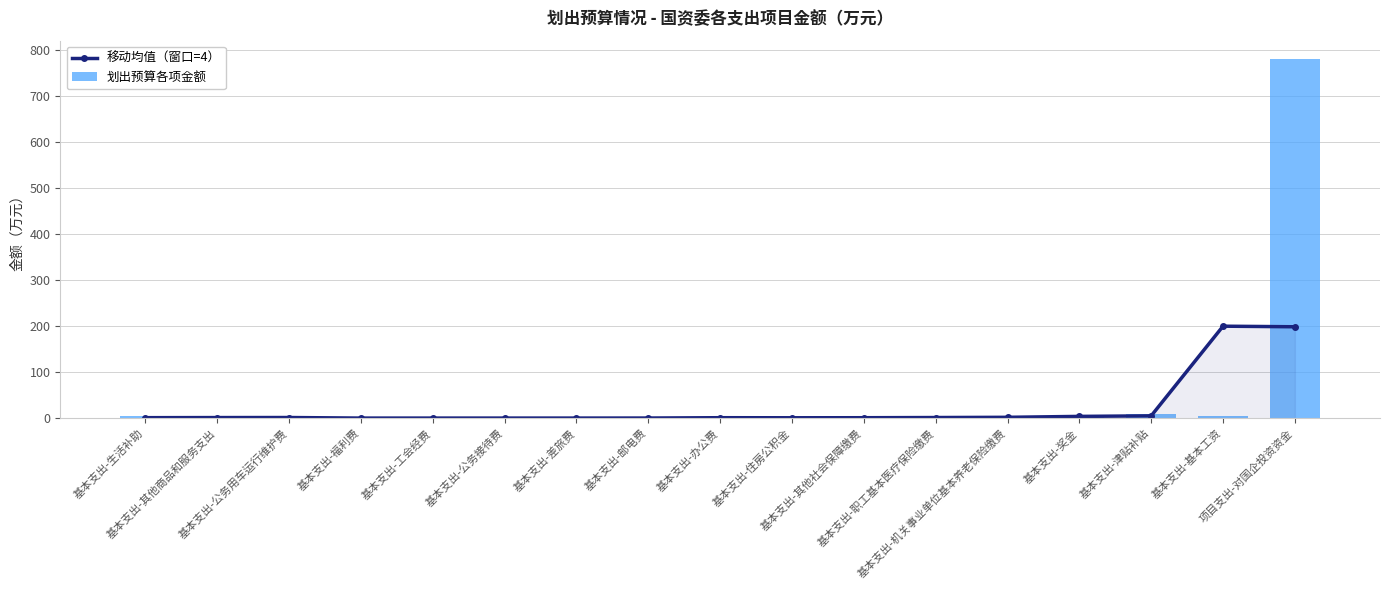

Where is 移动均值（窗口=4） nearest to the value 100?

基本支出-津贴补贴